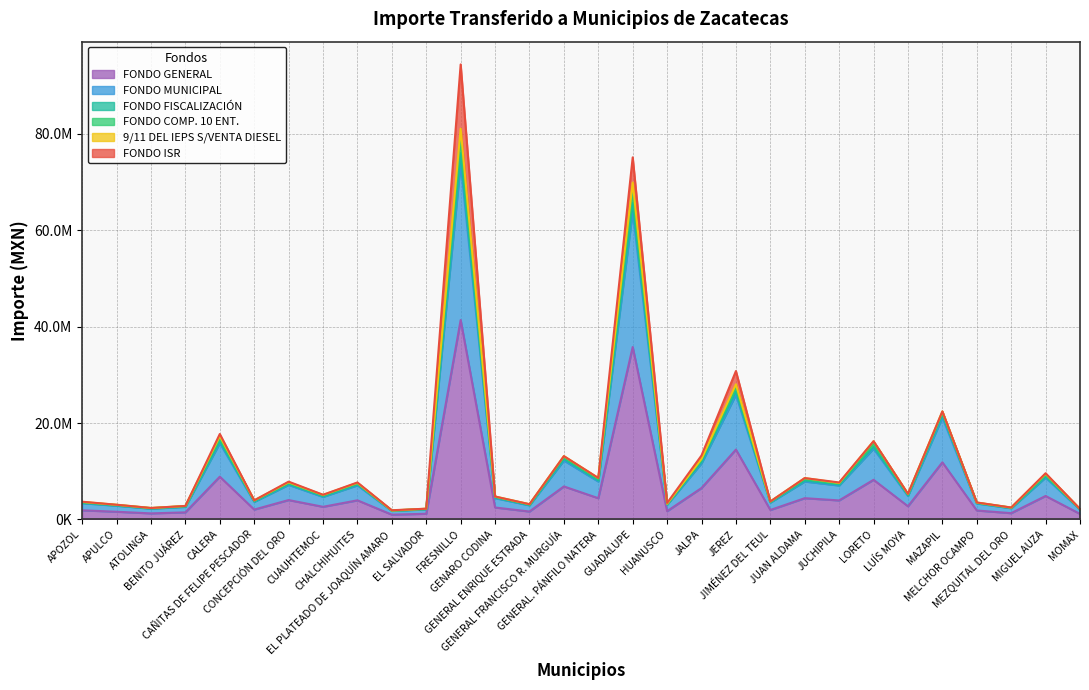

True or false: FONDO COMP. 10 ENT. and 9/11 DEL IEPS S/VENTA DIESEL intersect in this chart.

False